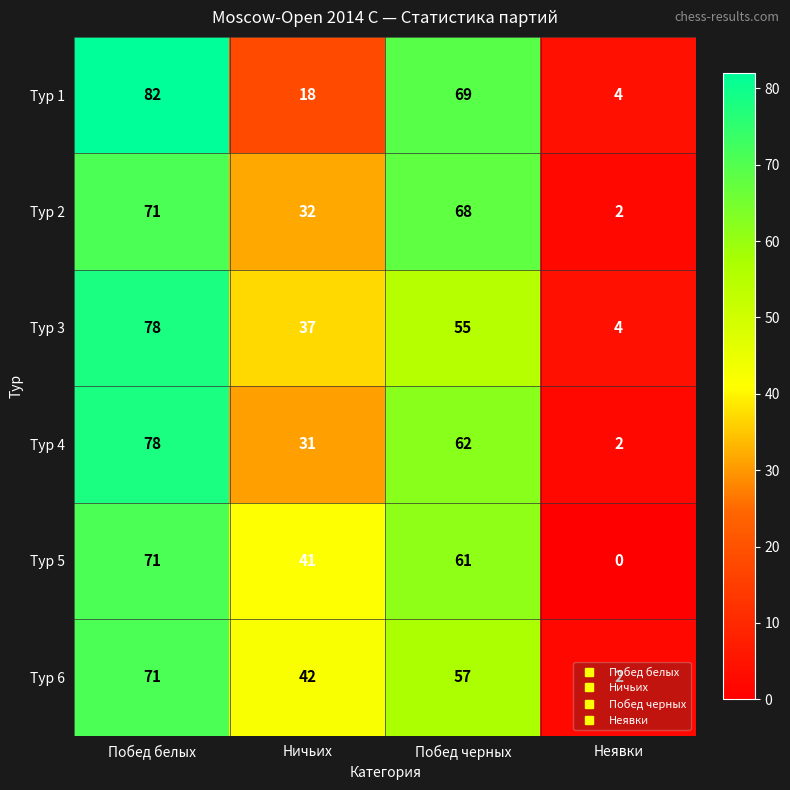

How many values in Тур 5 are above zero?

3